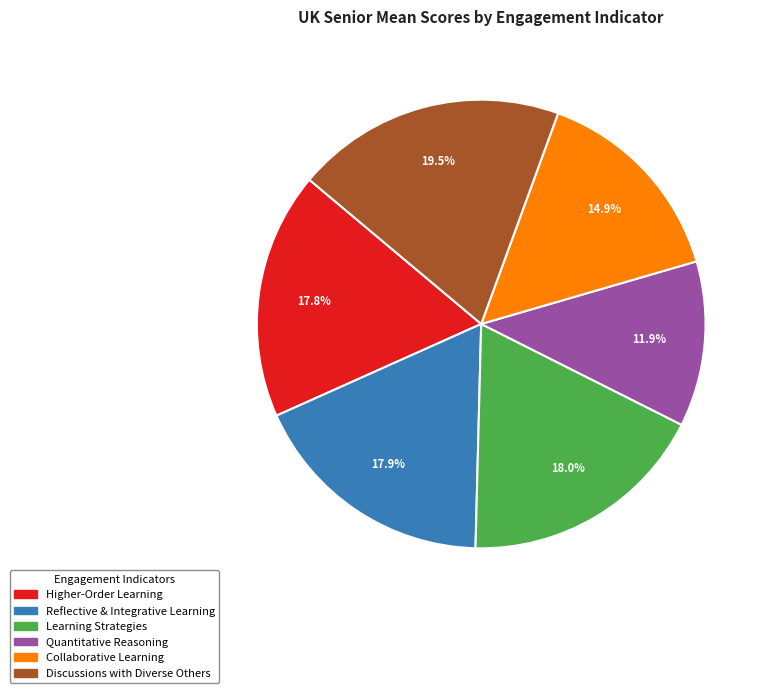

Which slice is the largest?

Discussions with Diverse Others